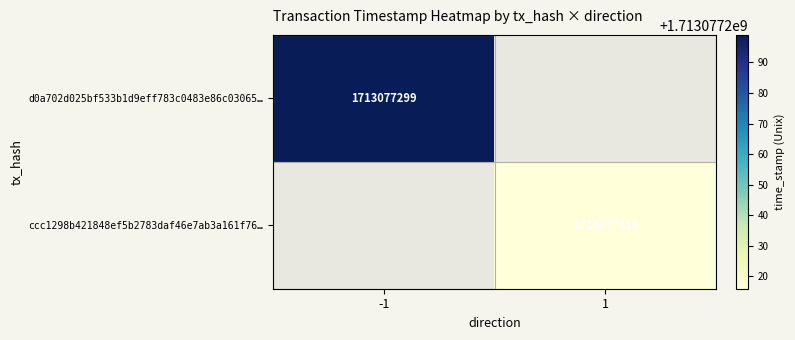

Which series has the widest spread of values?

d0a702d025bf533b1d9eff783c0483e86c03065